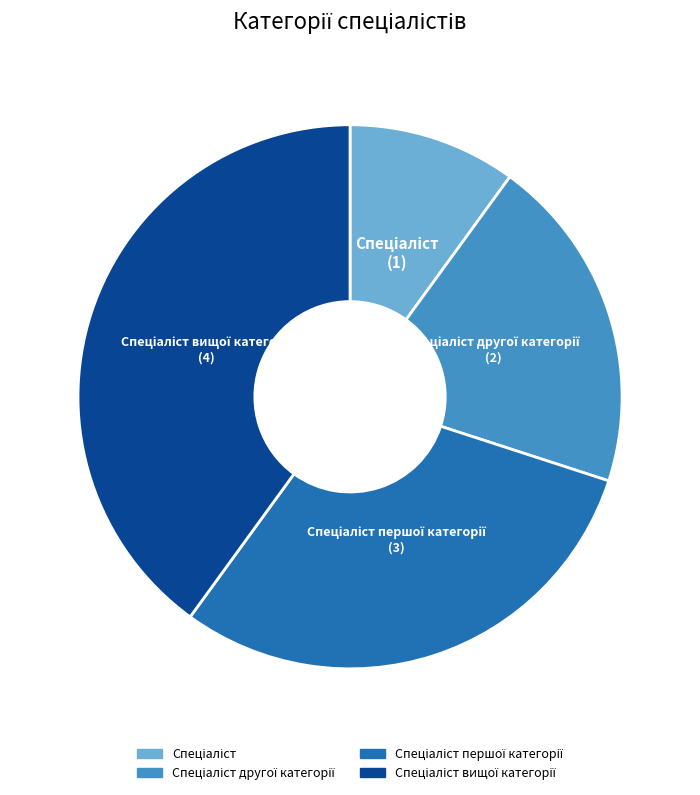

Is there any slice that represents more than half of the pie?

No